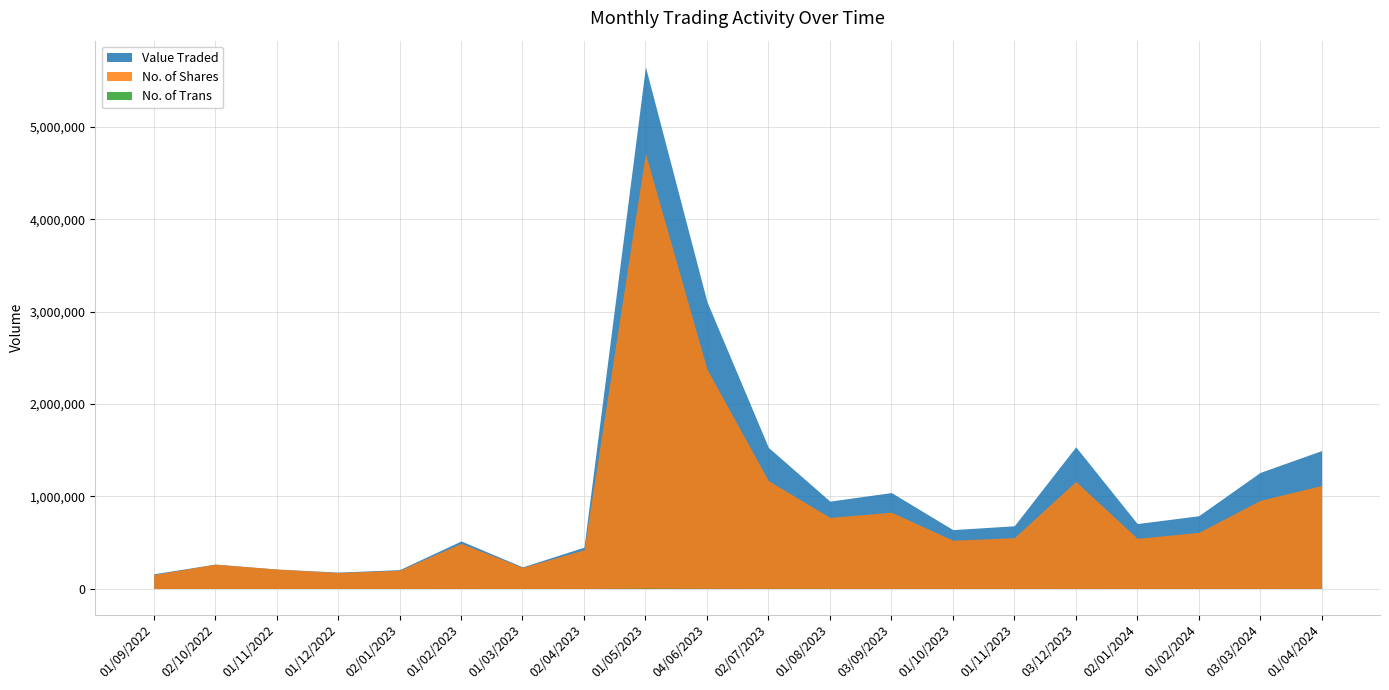

Which series changed the most between 02/01/2023 and 02/01/2024?

Value Traded